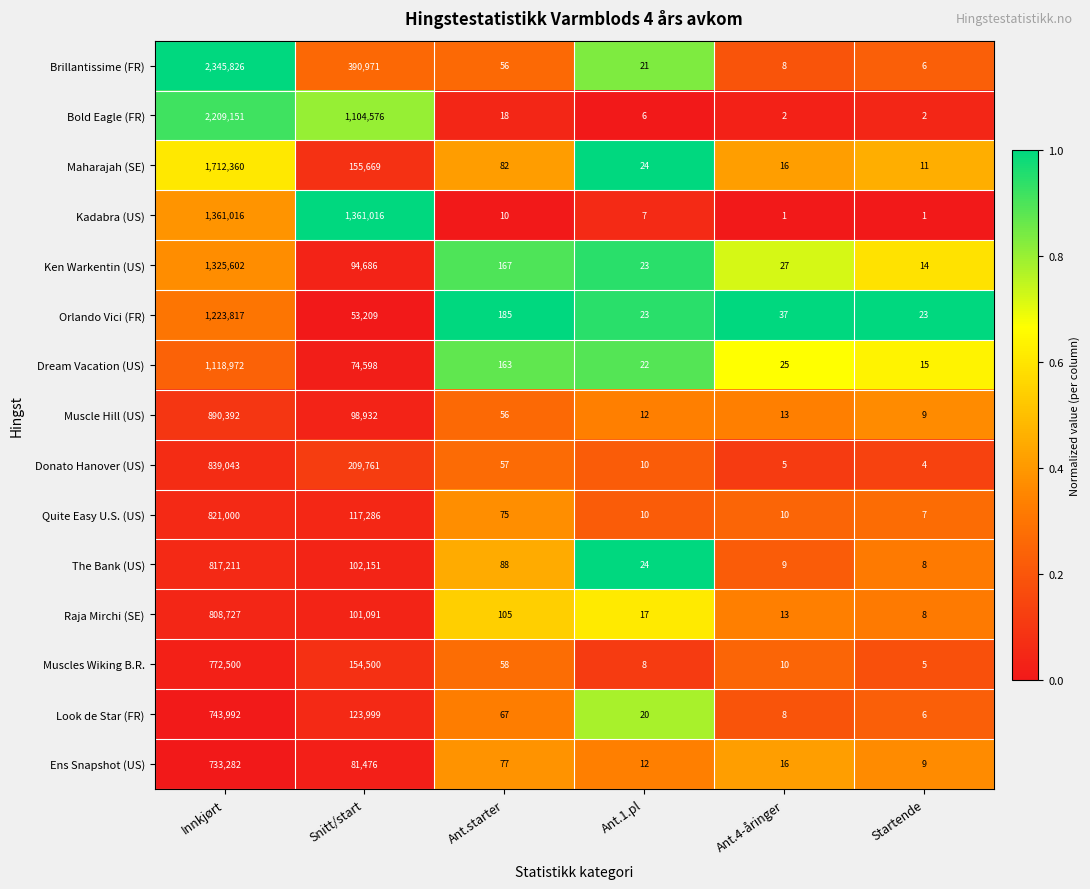

What is the approximate value of Kadabra (US) at Innkjørt, to the nearest 10?

1361020